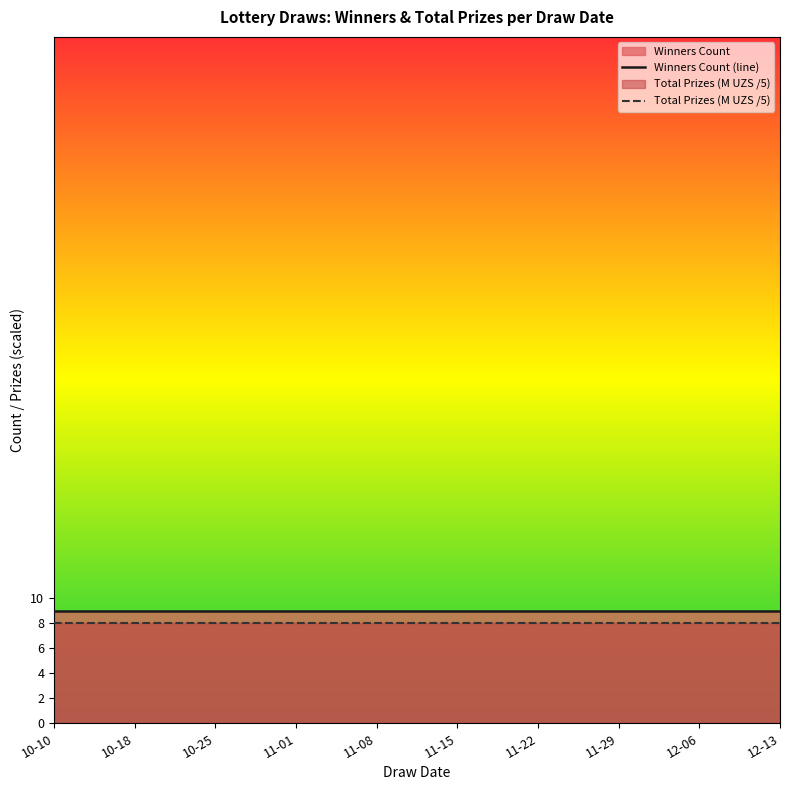

Rank the series at 10-18 from highest to lowest value.

Winners Count (line), Total Prizes (M UZS /5)